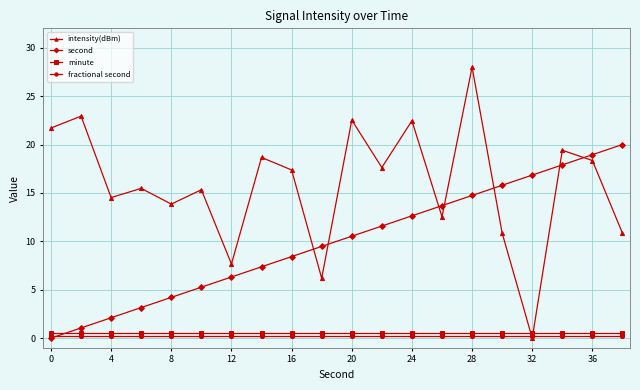

How many intersections are there between second and minute?

1